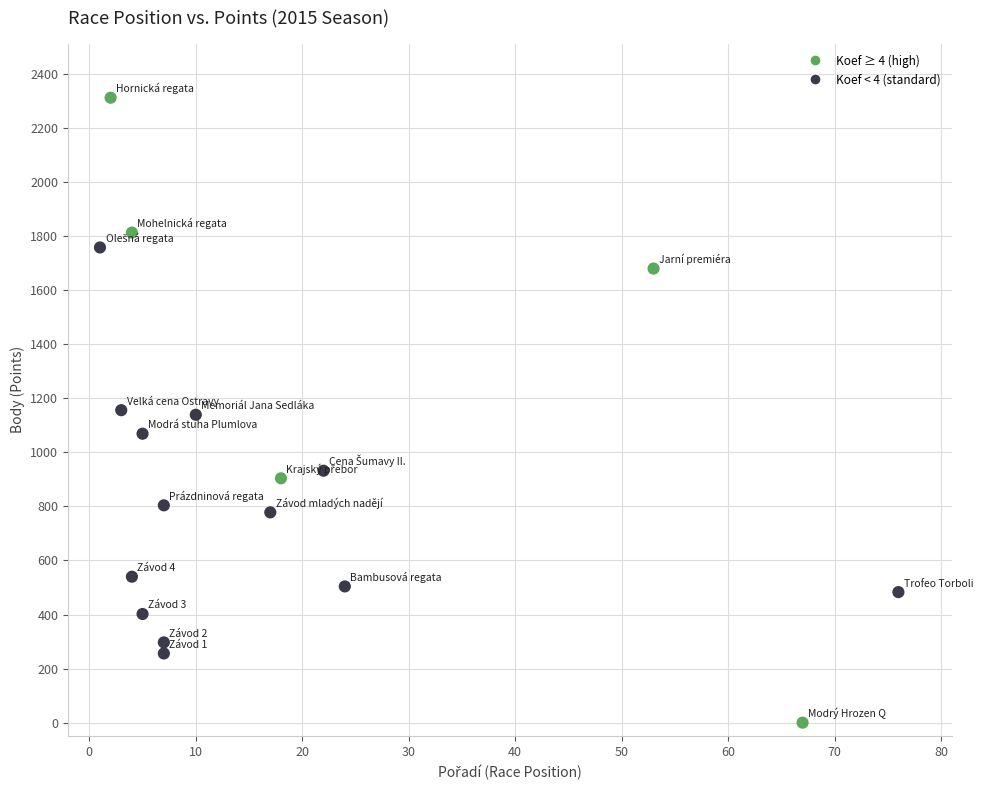

What is the range of Y values (max minus min)?

2312